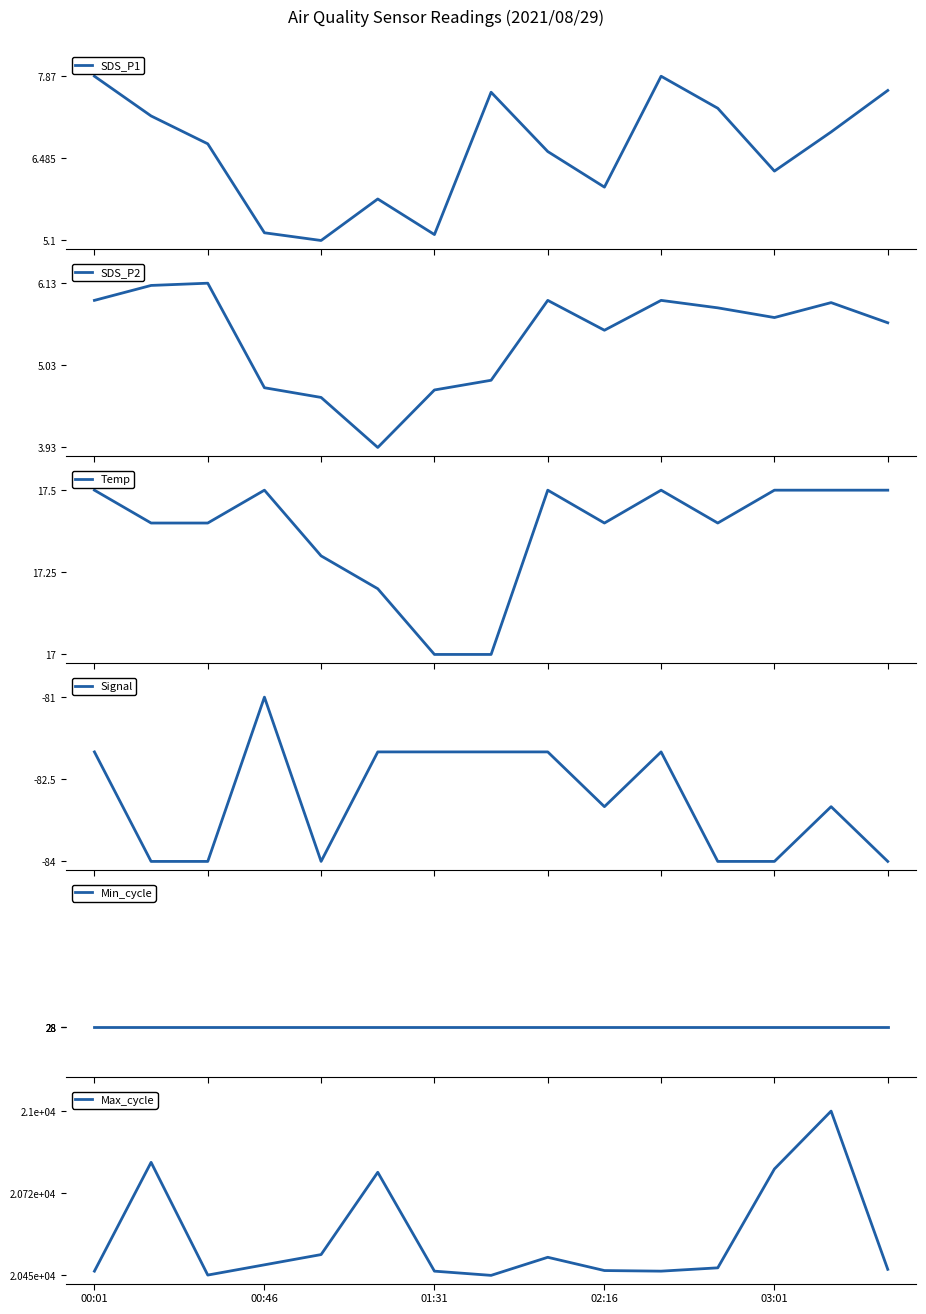

Between 02:16 and 03:01, which series saw the biggest shift?

Max_cycle